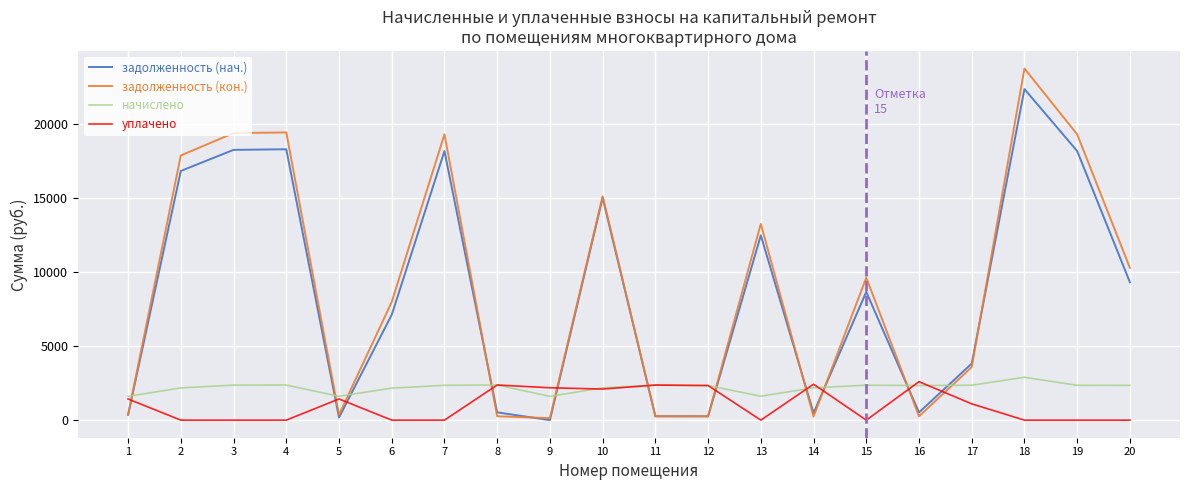

Which series has the largest range (max minus min)?

задолженность (кон.)